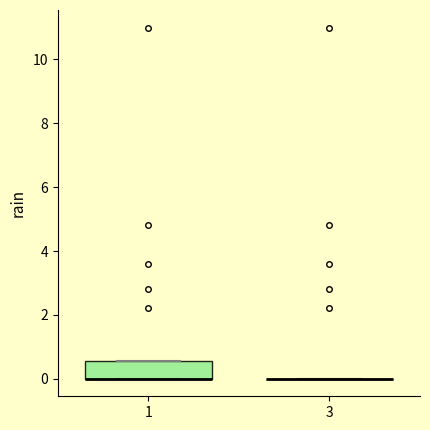

Reading left to right, transcribe this box plot: for each box, give where its median line is, the range the box spans, and where its two whiskers end, as read against the y-axis. The values are not printed on the chart, so give them approximately, as read against the axis.

1: median 0.0 (drawn on the box's lower edge), box 0.0 to 0.6, whiskers 0.0 to 0.6
3: box collapsed to a line at 0.0, whiskers 0.0 to 0.0